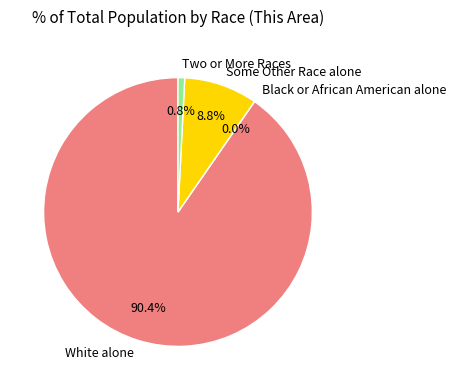

Does any single category account for the majority?

Yes